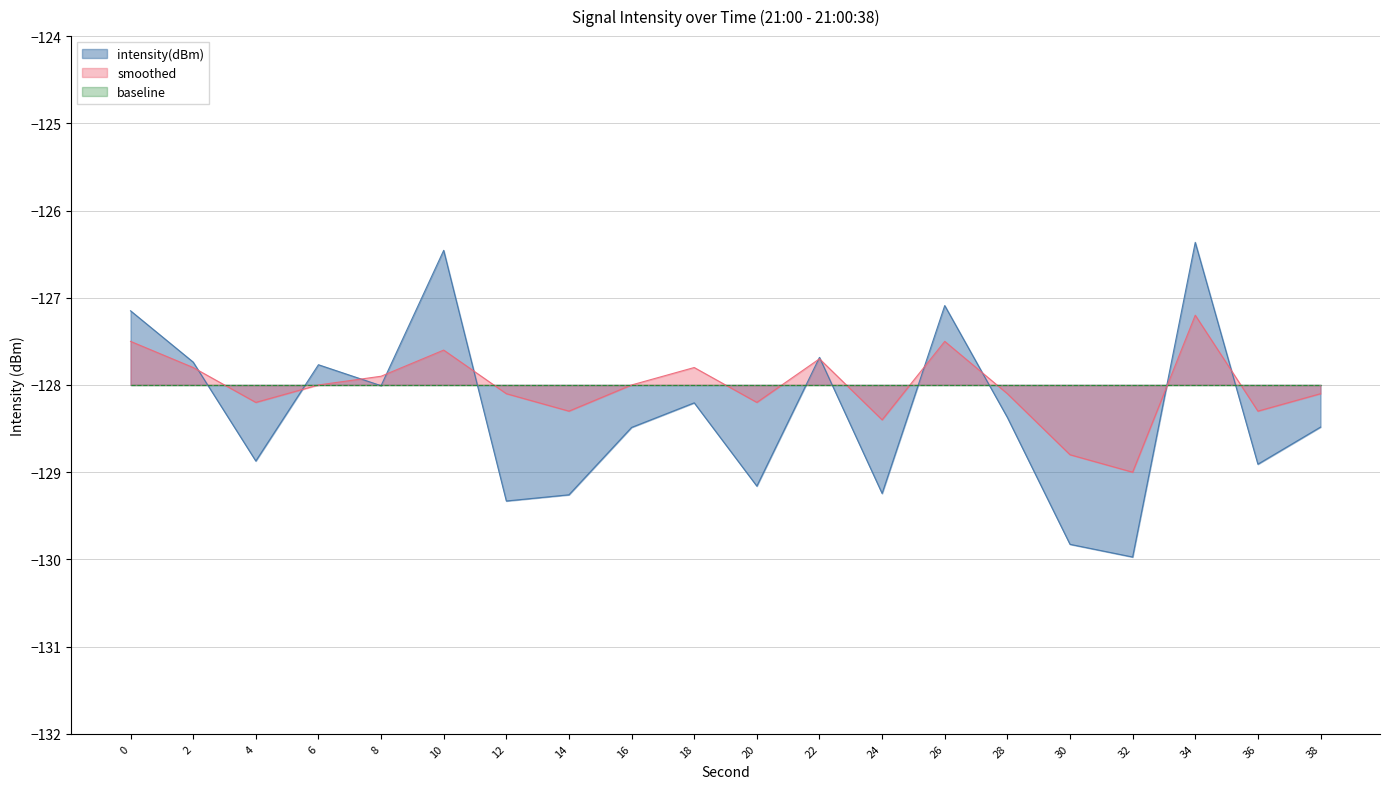

How many distinct data groups are displayed?

3